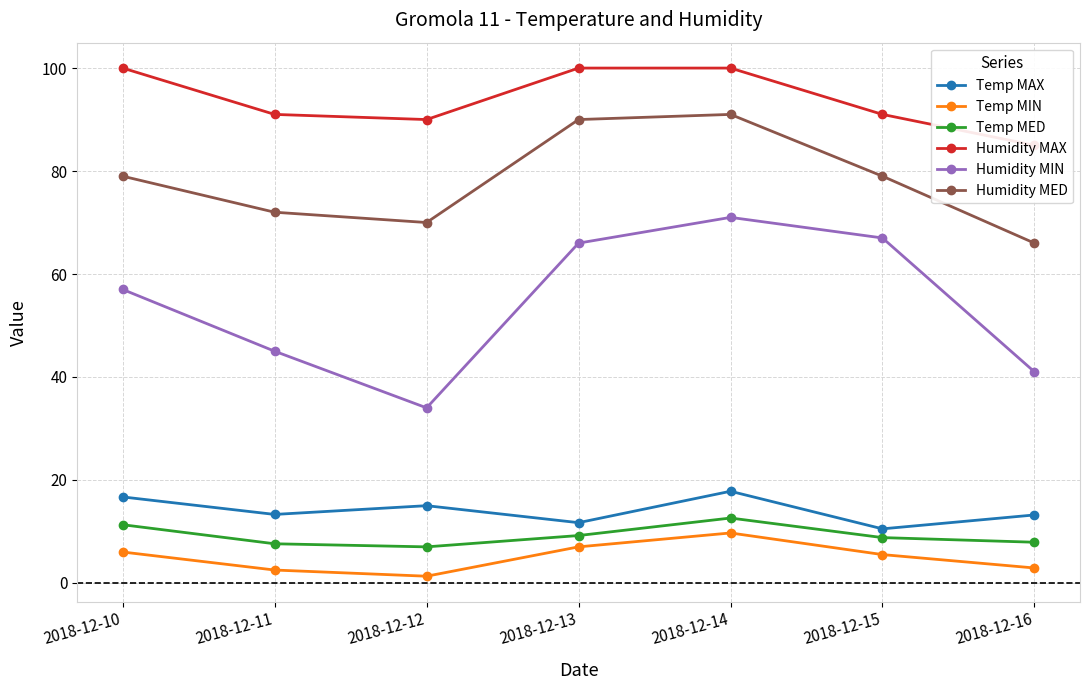

Reading left to right, what are all the values shown in this chart?

Temp MAX: 16.7	13.3	15.0	11.7	17.8	10.5	13.2
Temp MIN: 6.0	2.5	1.3	7.0	9.7	5.5	2.9
Temp MED: 11.3	7.6	7.0	9.2	12.6	8.8	7.9
Humidity MAX: 100.0	91.0	90.0	100.0	100.0	91.0	85.0
Humidity MIN: 57.0	45.0	34.0	66.0	71.0	67.0	41.0
Humidity MED: 79.0	72.0	70.0	90.0	91.0	79.0	66.0